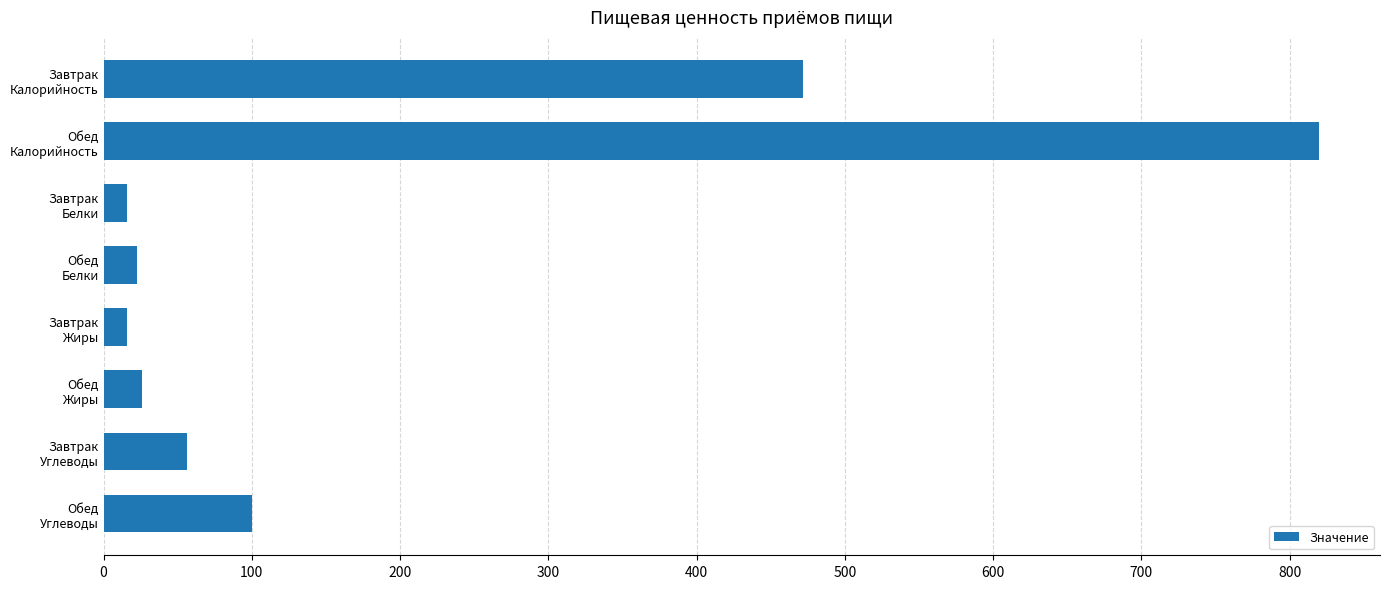

What is the average value?

191.1